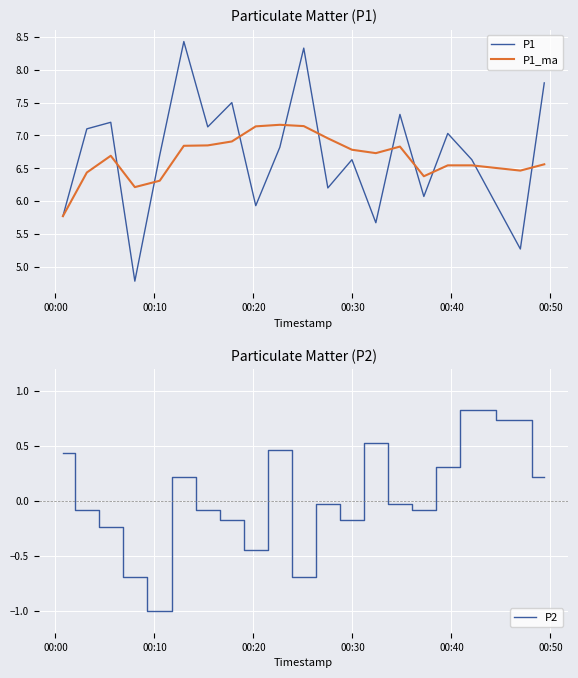

What is the difference between the maximum and minimum values in the P2 series?

1.8